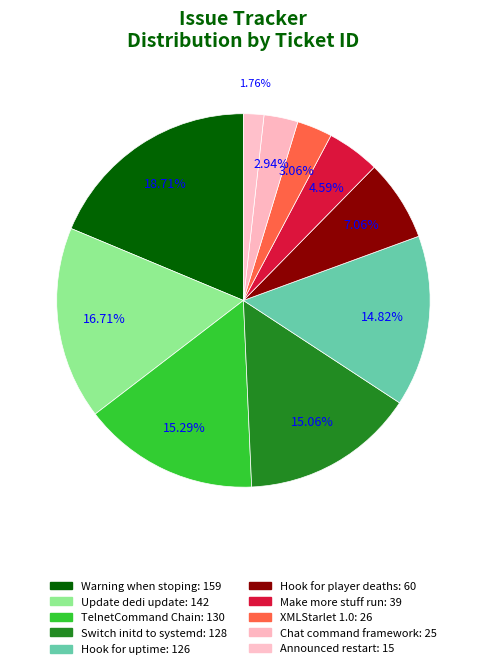

How many slices are in this pie chart?

10